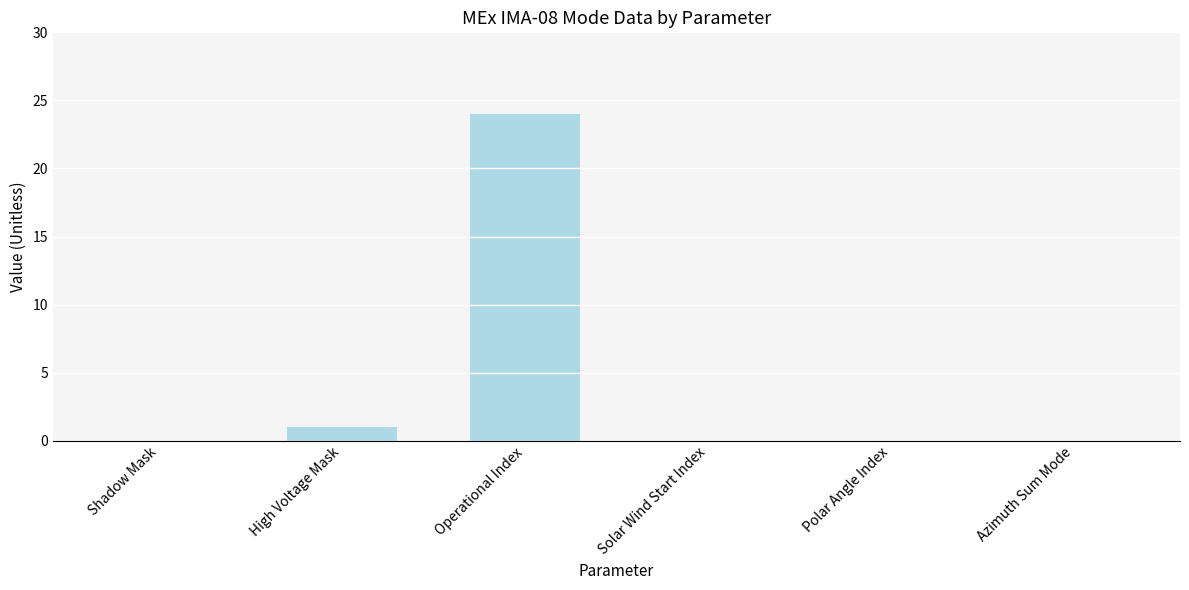

Which category has the highest value across all series?

Operational Index